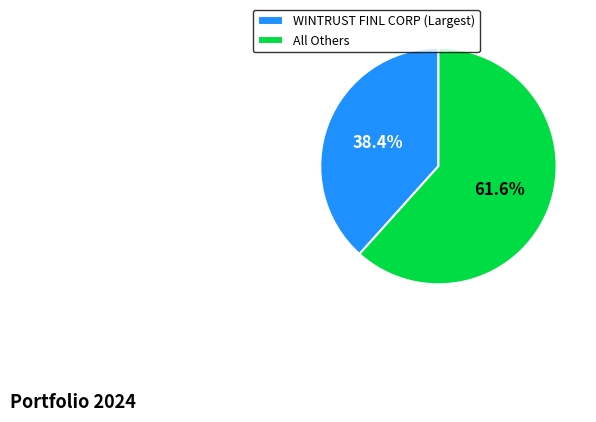

What portion of the pie excludes WINTRUST FINL CORP (Largest)?

61.6%